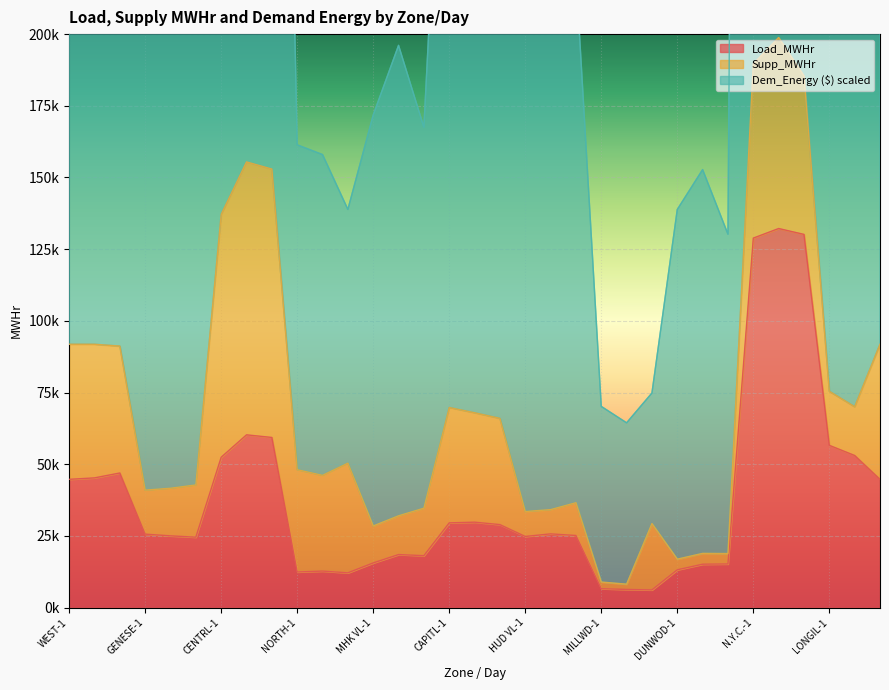

What is the maximum value for Dem_Energy ($M)?

1369954.3